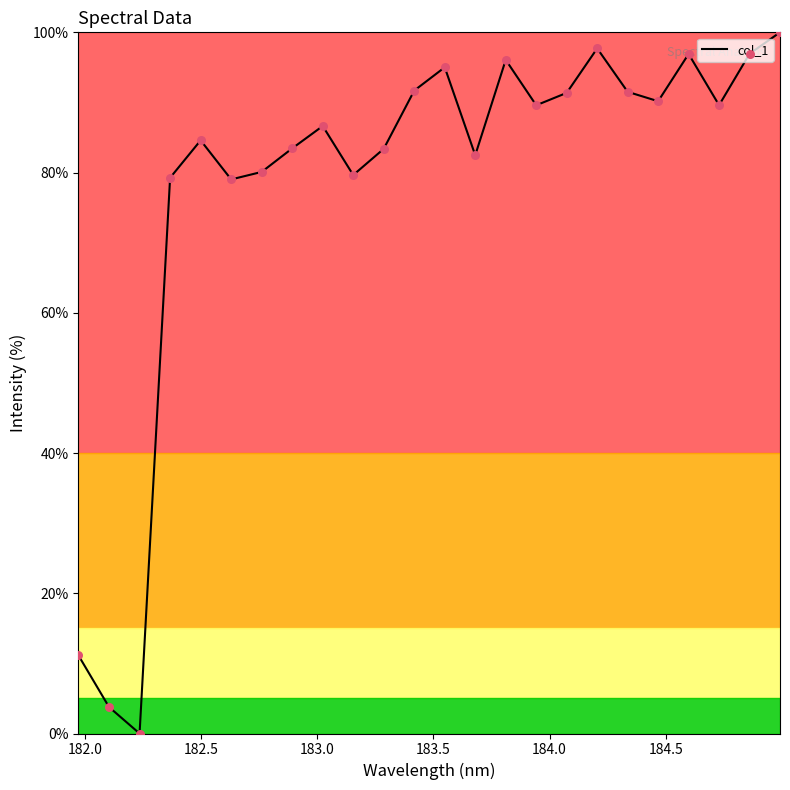

What is the difference between the maximum and minimum values?

100.0